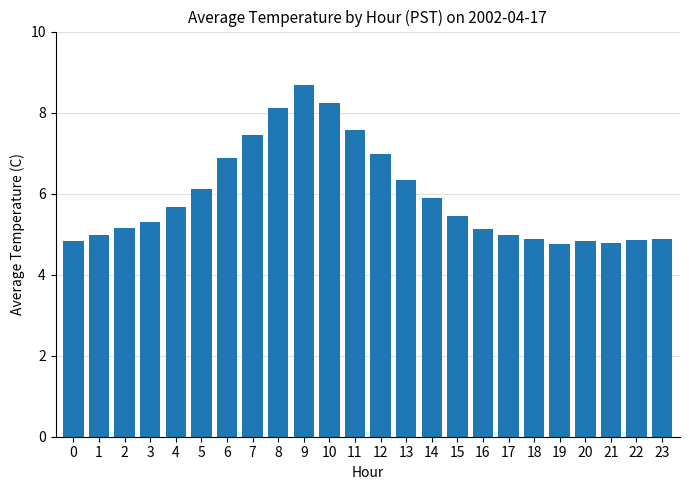

What is the minimum value shown in the chart?

4.8